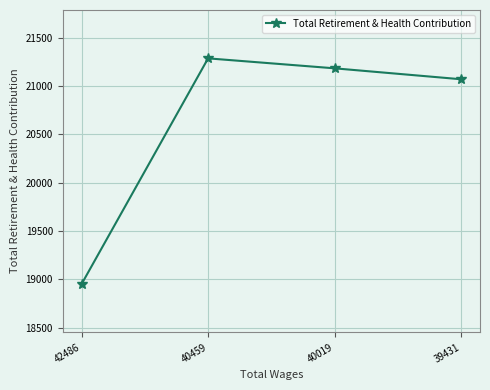

Does the chart display data point markers on the line(s)?

Yes